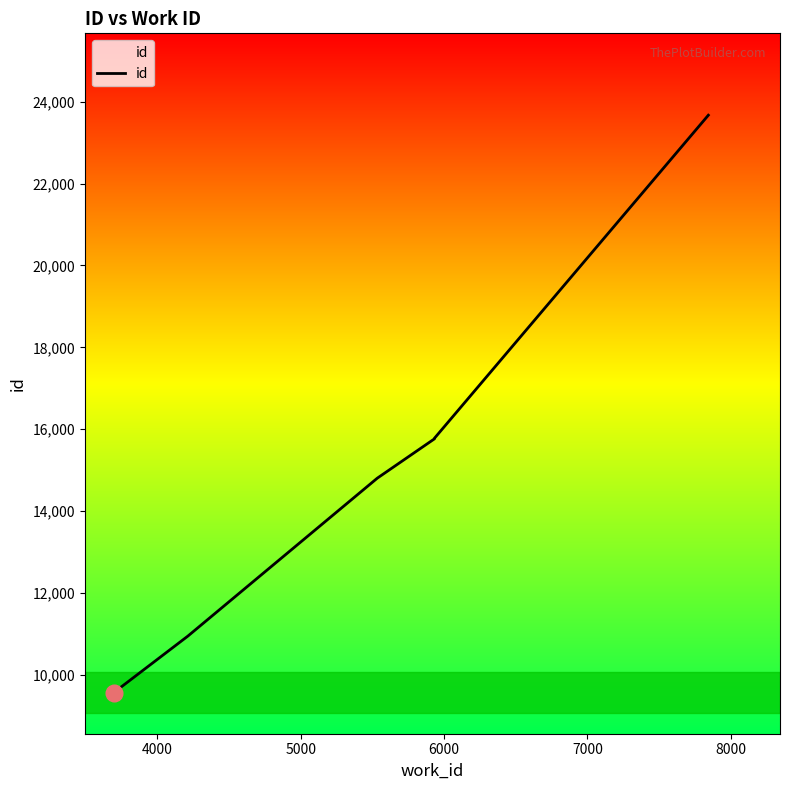

The value at 7 is 12903. True or false?

False